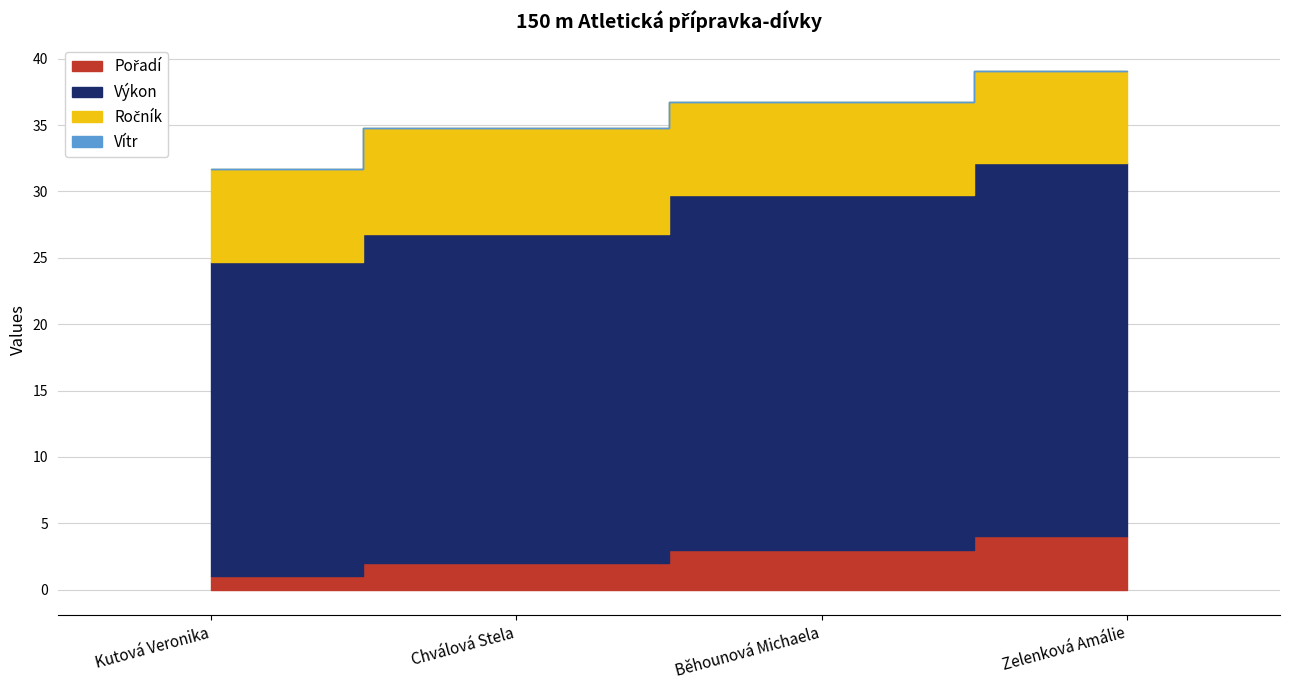

True or false: Ročník has more than 2 points higher than both neighbors.

False